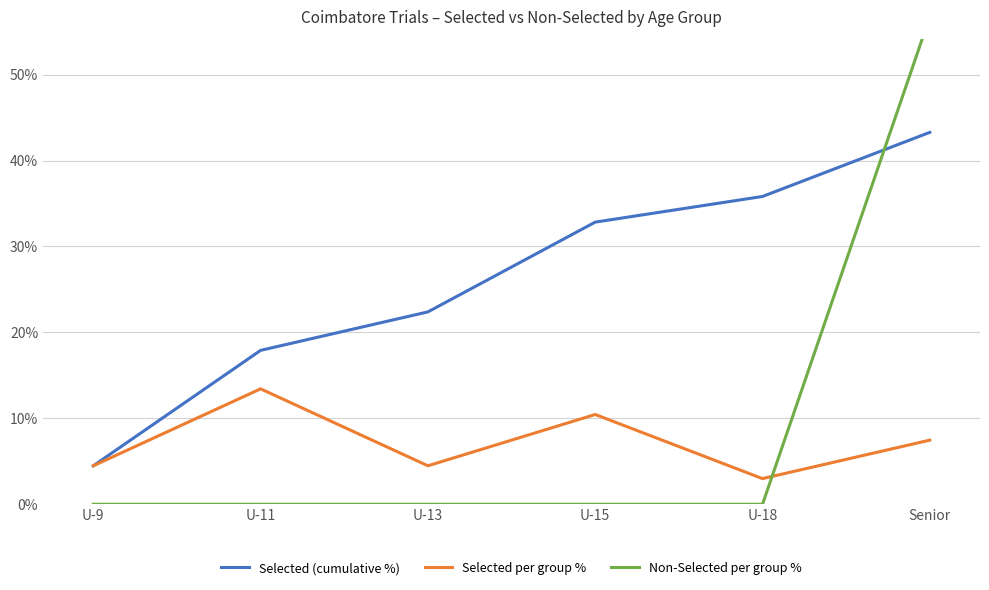

What is the spread (max minus min) of values at U-13?

22.4